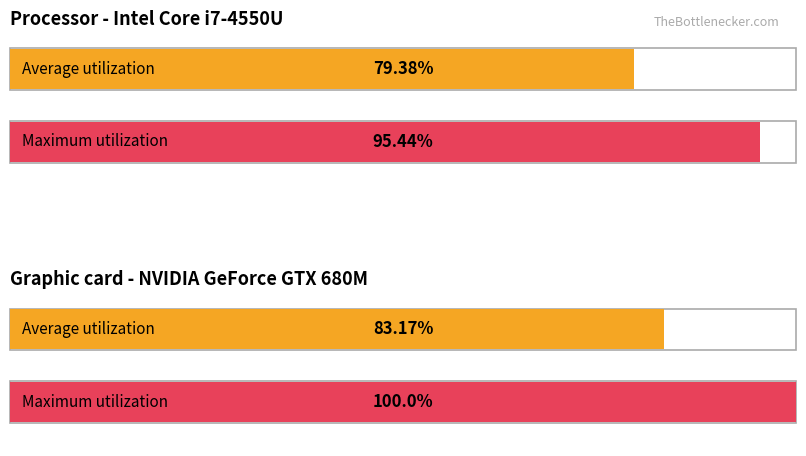

List the series in order of their overall mean, highest first.

Maximum utilization, Average utilization